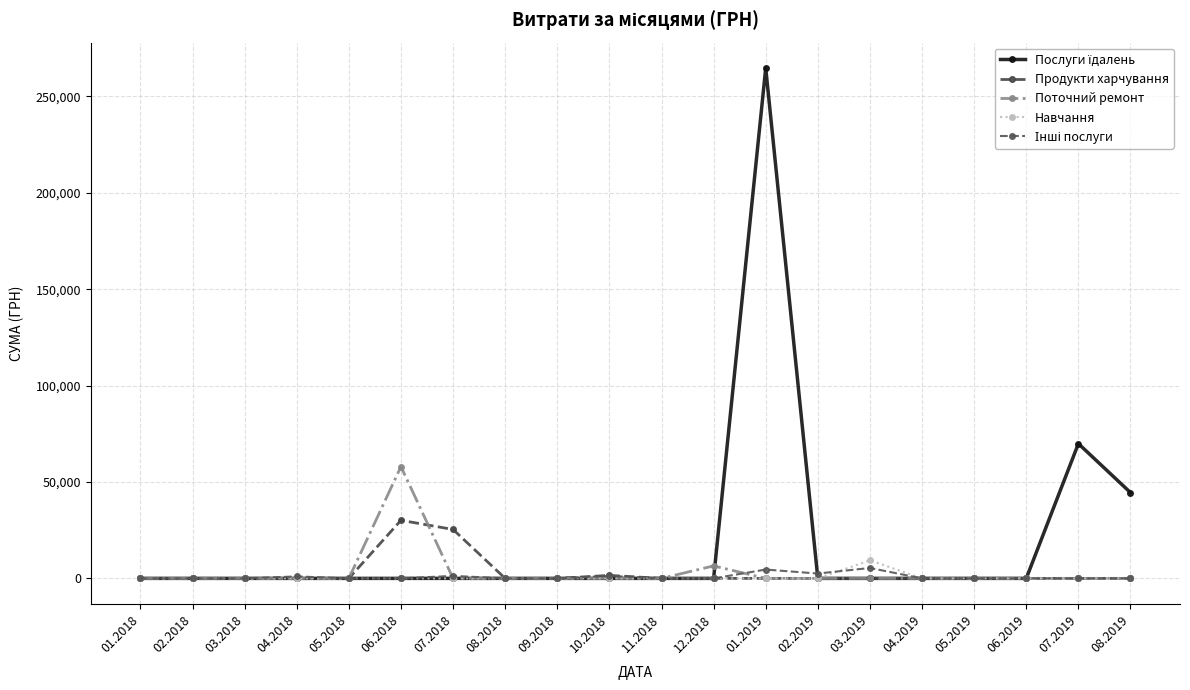

Reading left to right, transcribe all the data shown in this chart.

Послуги їдалень: 01.2018=0.0	02.2018=0.0	03.2018=0.0	04.2018=0.0	05.2018=0.0	06.2018=0.0	07.2018=0.0	08.2018=0.0	09.2018=0.0	10.2018=0.0	11.2018=0.0	12.2018=0.0	01.2019=264698.4	02.2019=0.0	03.2019=0.0	04.2019=0.0	05.2019=0.0	06.2019=0.0	07.2019=69894.0	08.2019=44501.6
Продукти харчування: 01.2018=0.0	02.2018=0.0	03.2018=0.0	04.2018=0.0	05.2018=0.0	06.2018=30116.7	07.2018=25381.5	08.2018=0.0	09.2018=0.0	10.2018=1543.5	11.2018=0.0	12.2018=0.0	01.2019=0.0	02.2019=0.0	03.2019=0.0	04.2019=0.0	05.2019=0.0	06.2019=0.0	07.2019=0.0	08.2019=0.0
Поточний ремонт: 01.2018=0.0	02.2018=0.0	03.2018=0.0	04.2018=0.0	05.2018=0.0	06.2018=58000.0	07.2018=0.0	08.2018=0.0	09.2018=0.0	10.2018=0.0	11.2018=0.0	12.2018=6473.7	01.2019=0.0	02.2019=0.0	03.2019=0.0	04.2019=0.0	05.2019=0.0	06.2019=0.0	07.2019=0.0	08.2019=0.0
Навчання: 01.2018=0.0	02.2018=0.0	03.2018=0.0	04.2018=0.0	05.2018=0.0	06.2018=0.0	07.2018=0.0	08.2018=0.0	09.2018=0.0	10.2018=0.0	11.2018=0.0	12.2018=0.0	01.2019=0.0	02.2019=0.0	03.2019=9350.4	04.2019=0.0	05.2019=0.0	06.2019=0.0	07.2019=0.0	08.2019=0.0
Інші послуги: 01.2018=0.0	02.2018=0.0	03.2018=0.0	04.2018=1012.0	05.2018=0.0	06.2018=0.0	07.2018=1284.0	08.2018=0.0	09.2018=0.0	10.2018=1320.0	11.2018=0.0	12.2018=0.0	01.2019=4575.4	02.2019=2503.6	03.2019=5397.4	04.2019=0.0	05.2019=0.0	06.2019=0.0	07.2019=0.0	08.2019=0.0